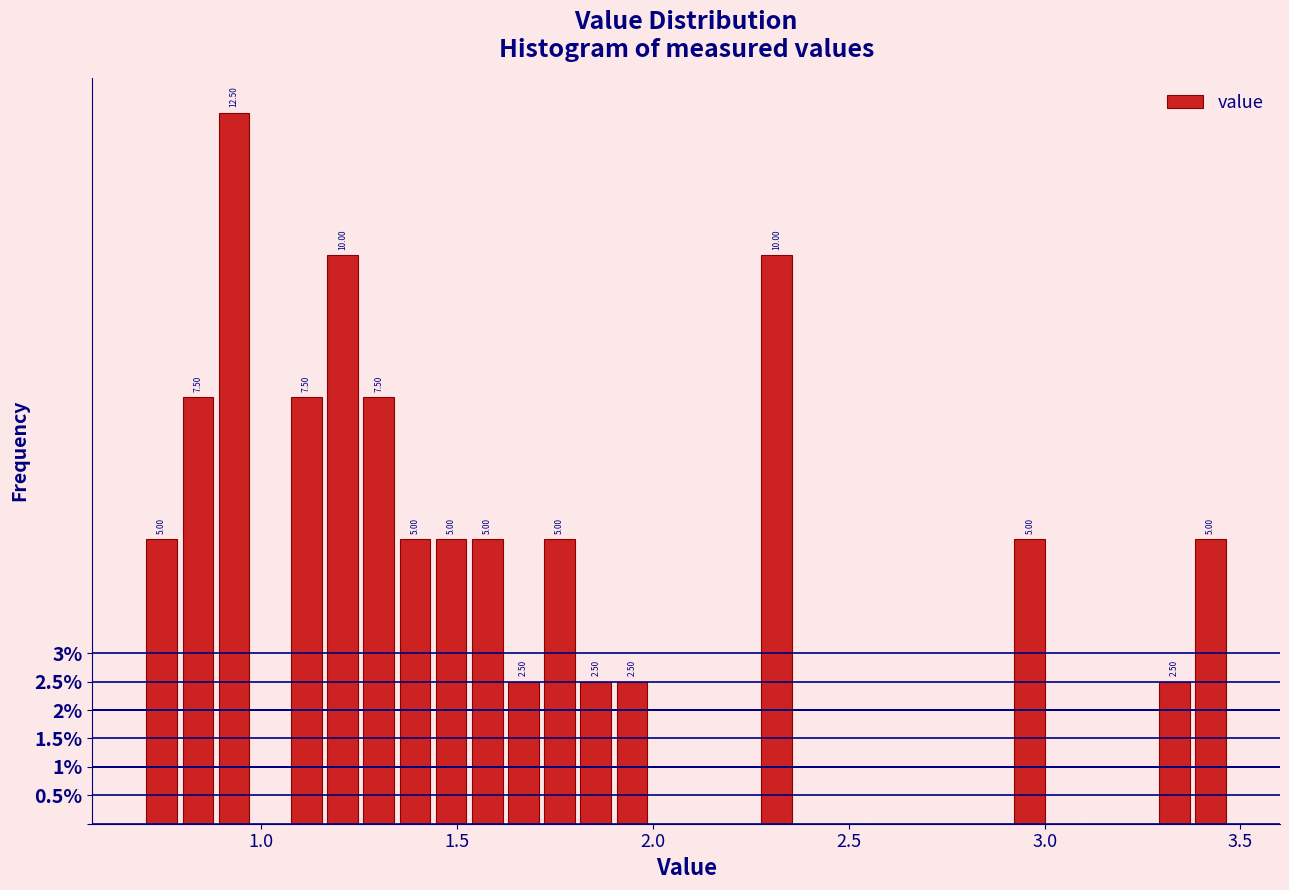

Around what value on the x-axis is the tallest bar? Give the approximate position of its centre, as read against the axis.

0.95